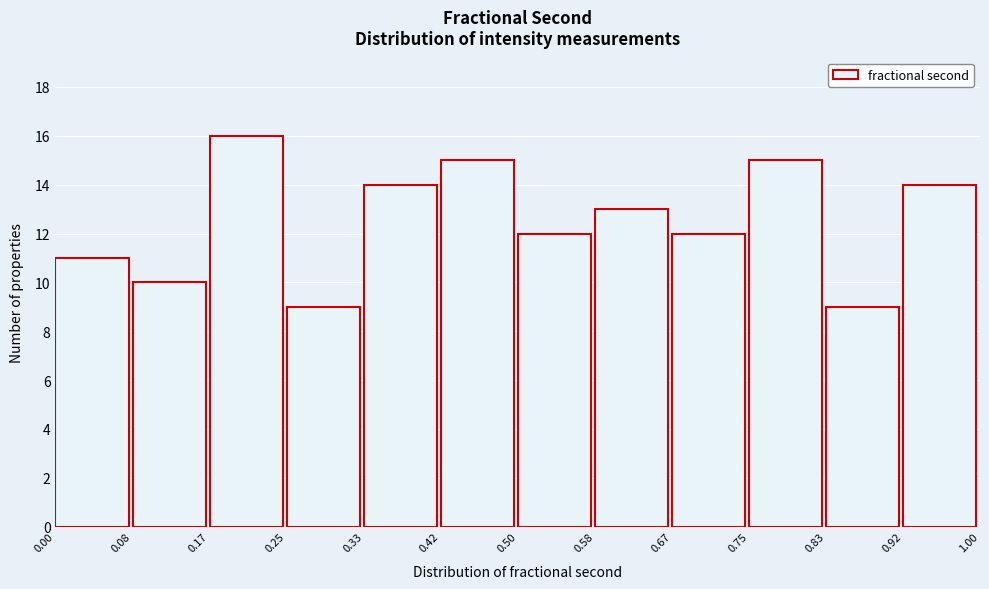

How tall is the bar that spans 0.42 to 0.50 on the x-axis? The values are not printed on the chart, so give them approximately, as read against the axis.

15